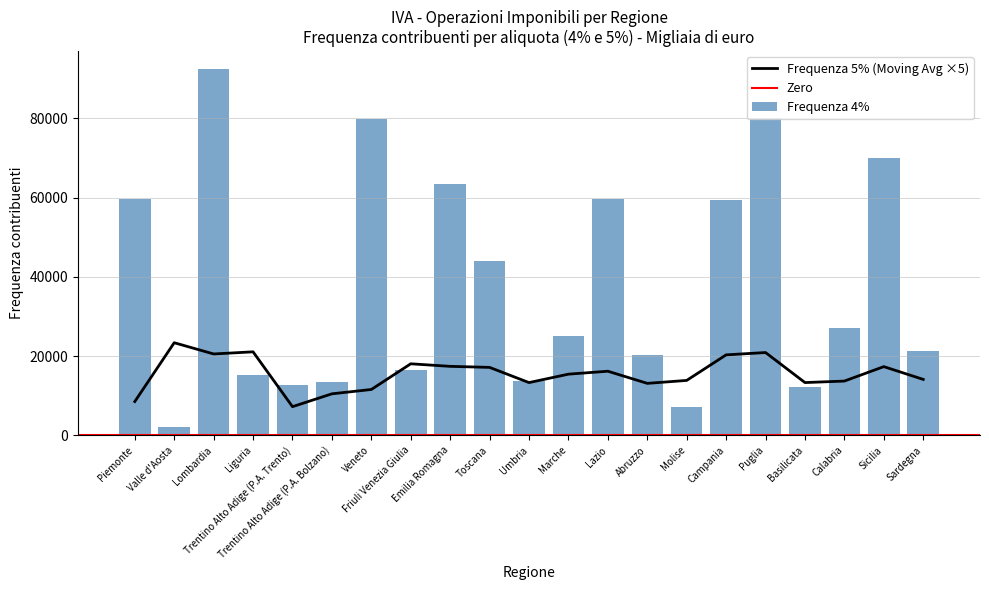

Where is the data nearest to the value 47252?

Toscana